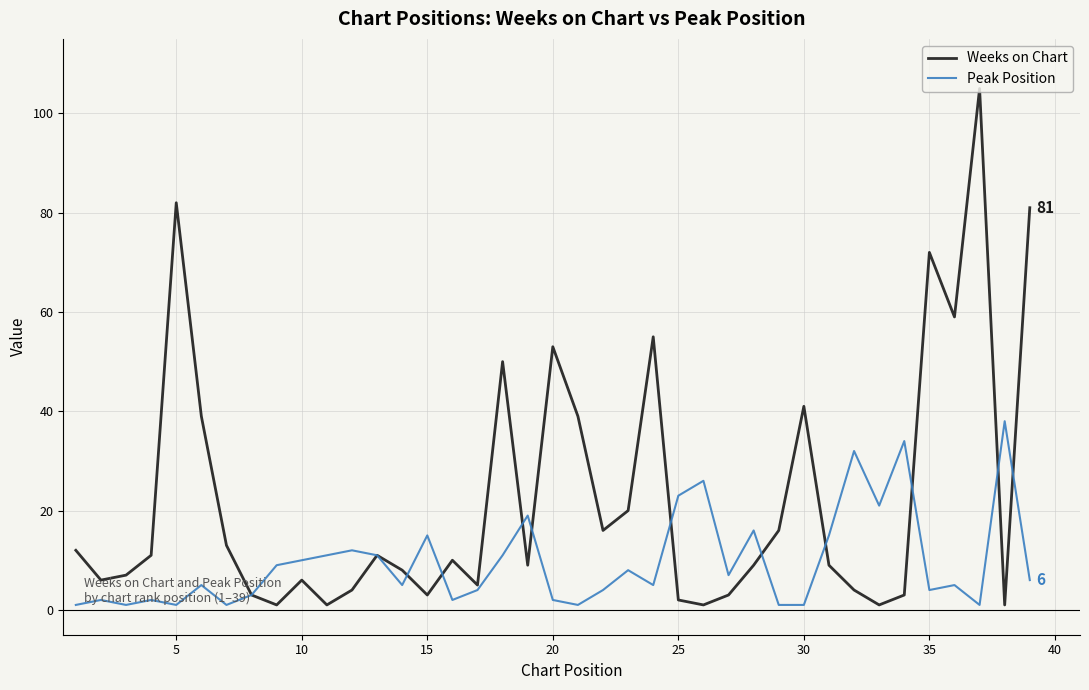

In Weeks on Chart, how many points are higher than both neighbors (excluding endpoints)?

10